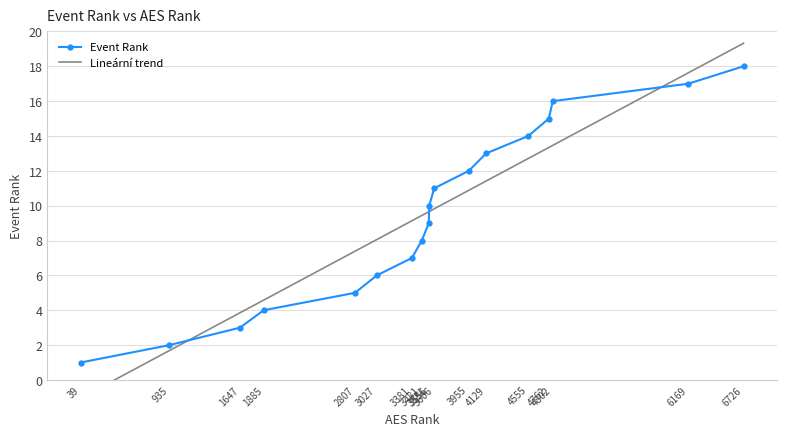

True or false: Event Rank and Lineární trend cross at least once.

True